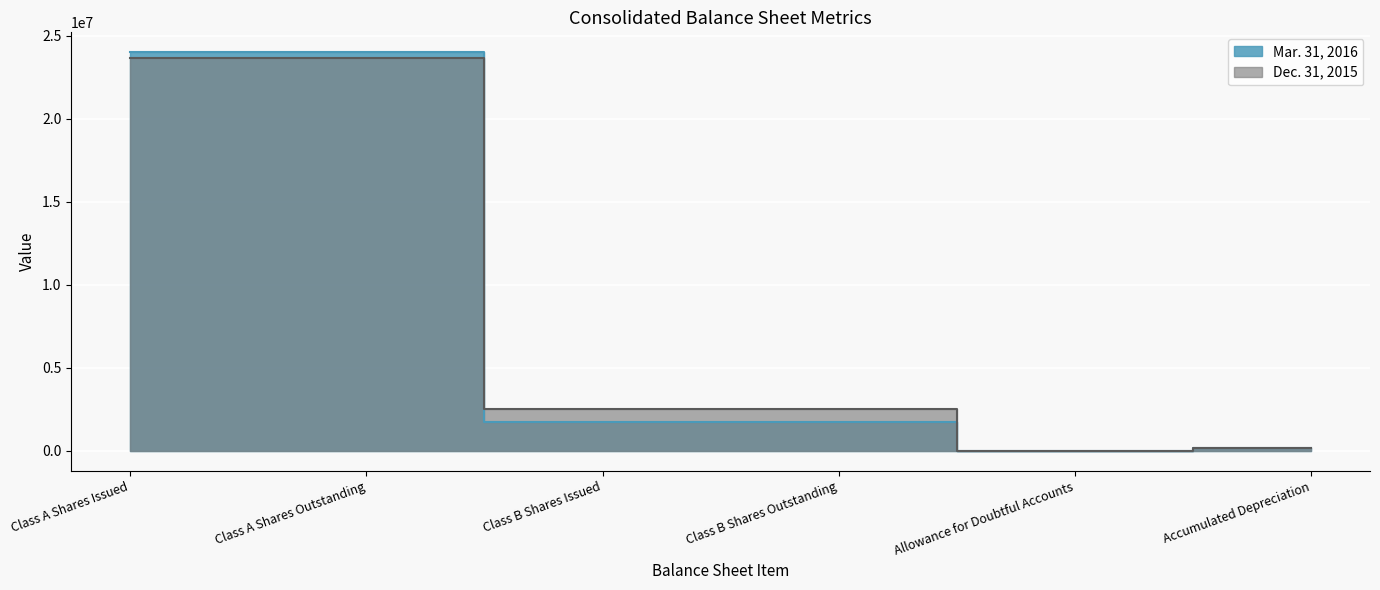

List the series in order of their overall mean, lowest first.

Mar. 31, 2016, Dec. 31, 2015